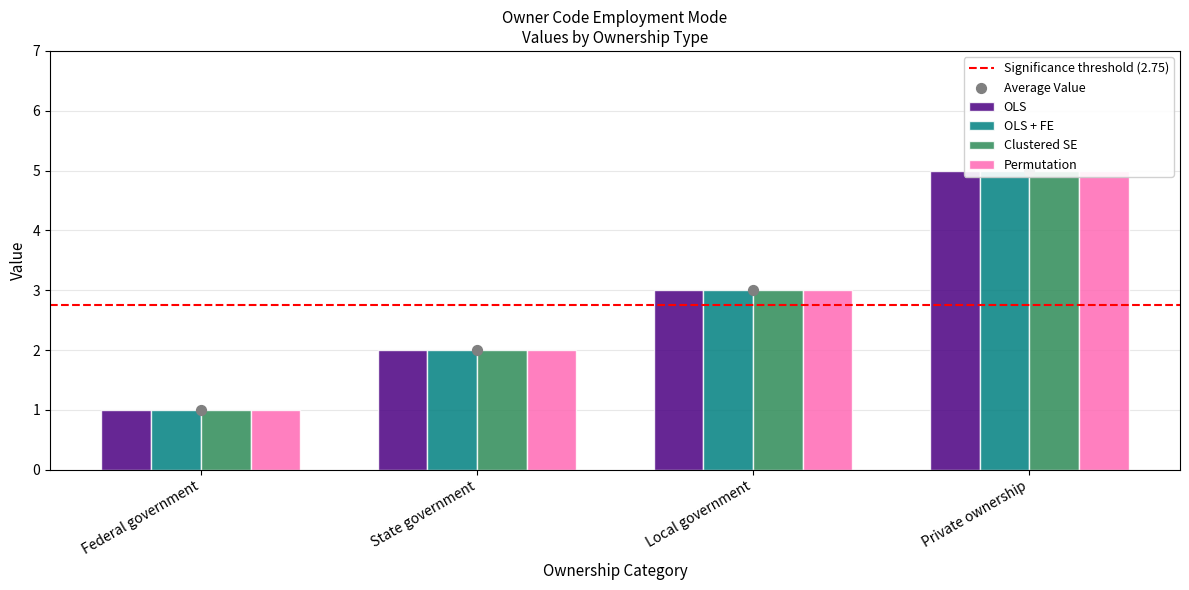

Is the value of OLS at Federal government greater than the value of Clustered SE at Private ownership?

No